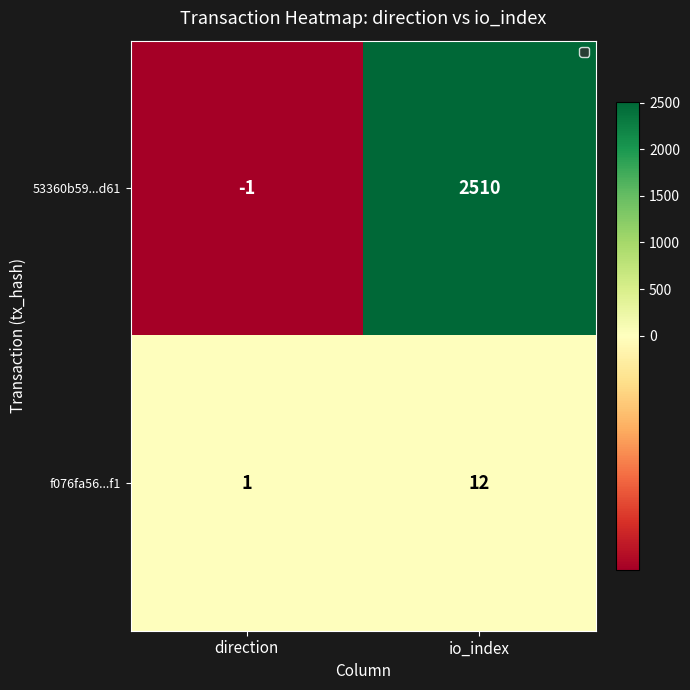

At how many categories does at least one series exceed 2404?

1